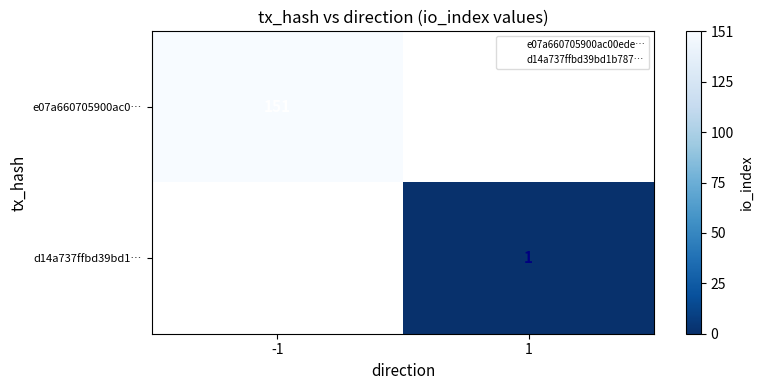

How many series are shown in this chart?

2